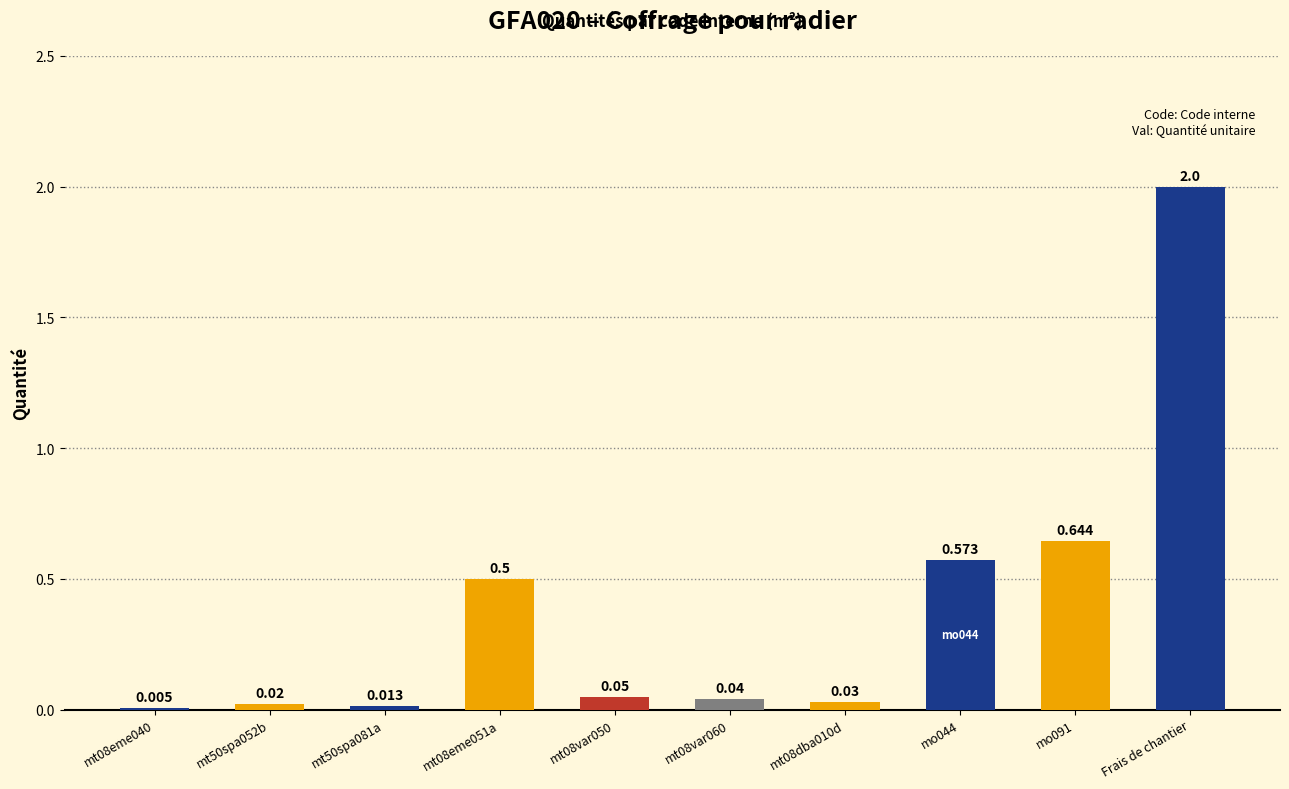

Where is the data nearest to the value 1?

mo091